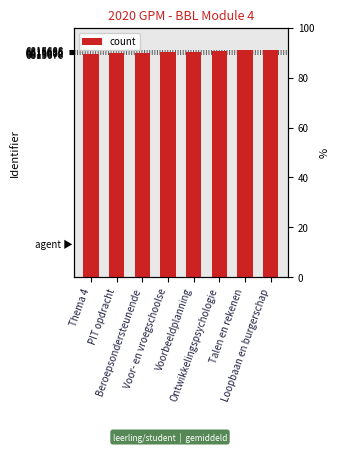

Reading left to right, transcribe all the data shown in this chart.

Thema 4=6815676	PIT opdracht=6815678	Beroepsondersteunende=6815680	Voor- en vroegschoolse=6815681	Voorbeeldplanning=6815683	Ontwikkelingspsychologie=6815685	Talen en rekenen=6815687	Loopbaan en burgerschap=6815688